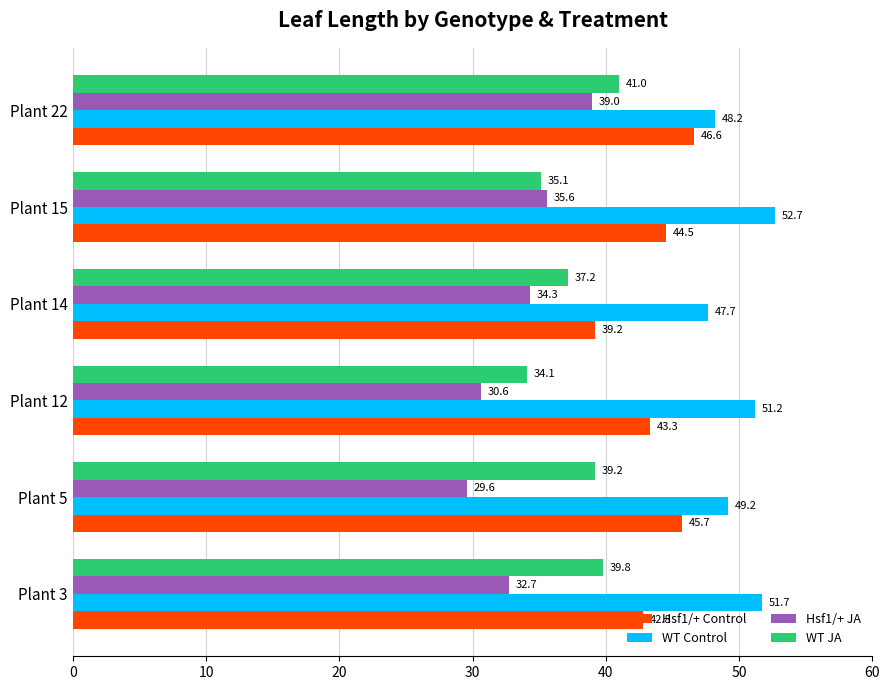

What is the sum of all WT Control values?

300.7